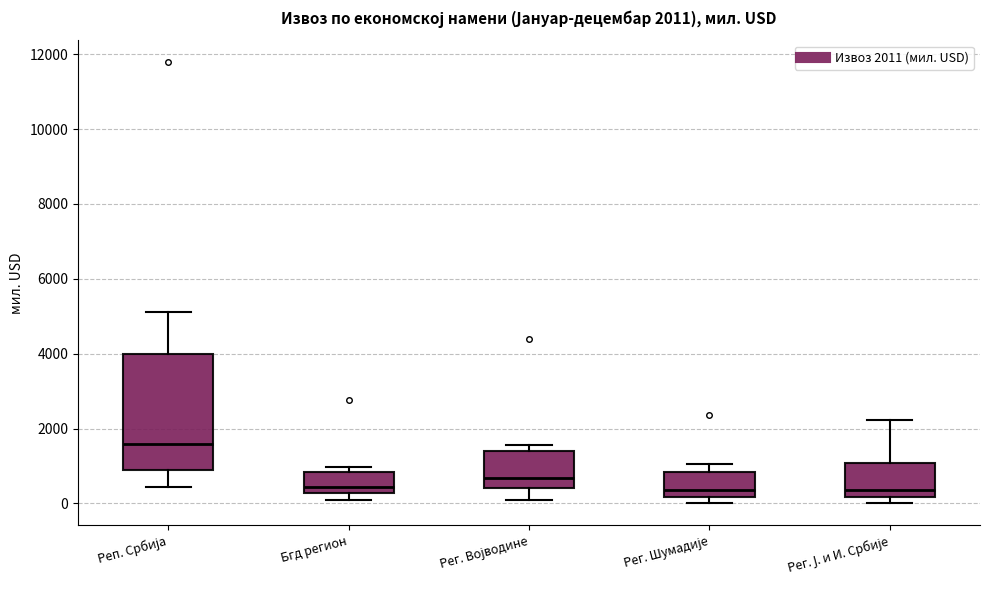

Which box is the tallest, from its lower edge to its upper edge?

Реп. Србија